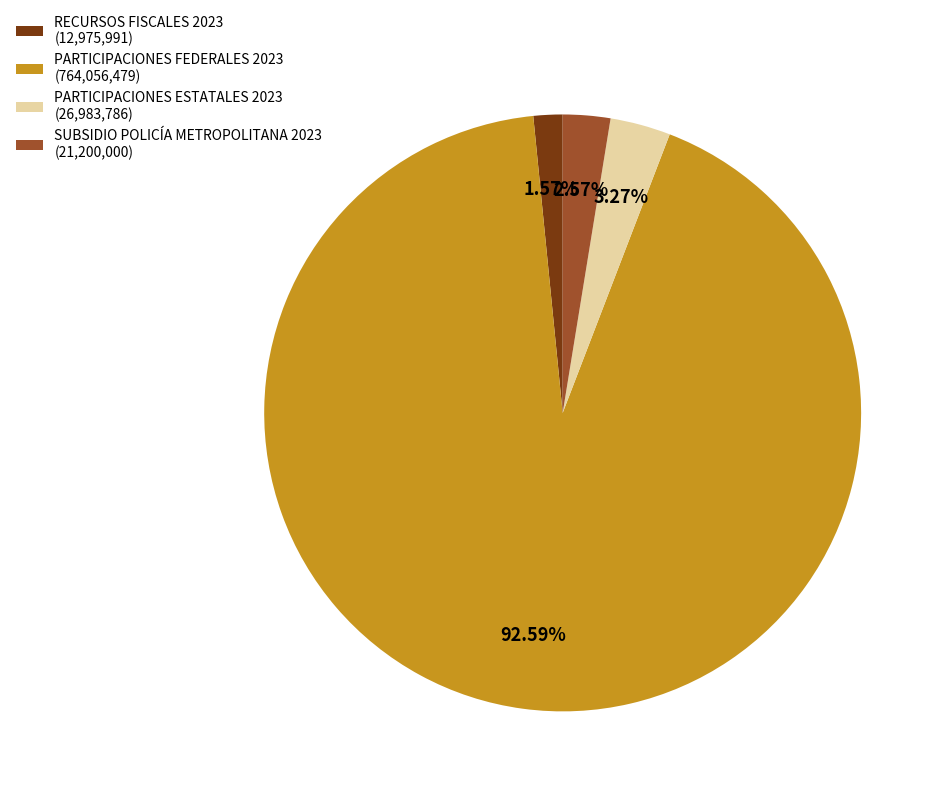

Approximately how many times larger is the value at PARTICIPACIONES FEDERALES 2023 (764,056,479) compared to SUBSIDIO POLICÍA METROPOLITANA 2023 (21,200,000)?

36.0